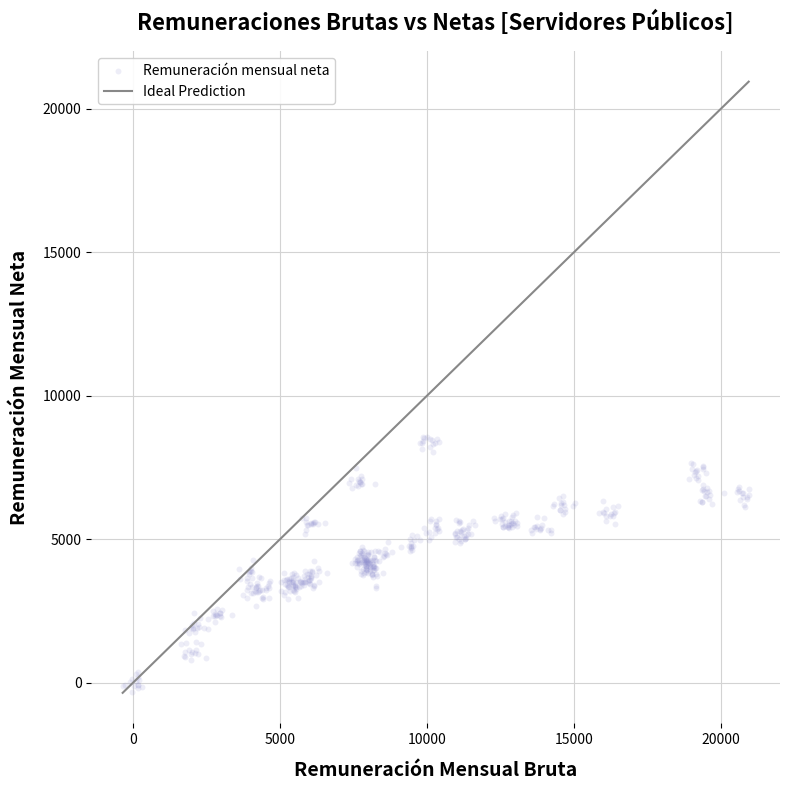

What is the range of X values (max minus min)?

21304.2